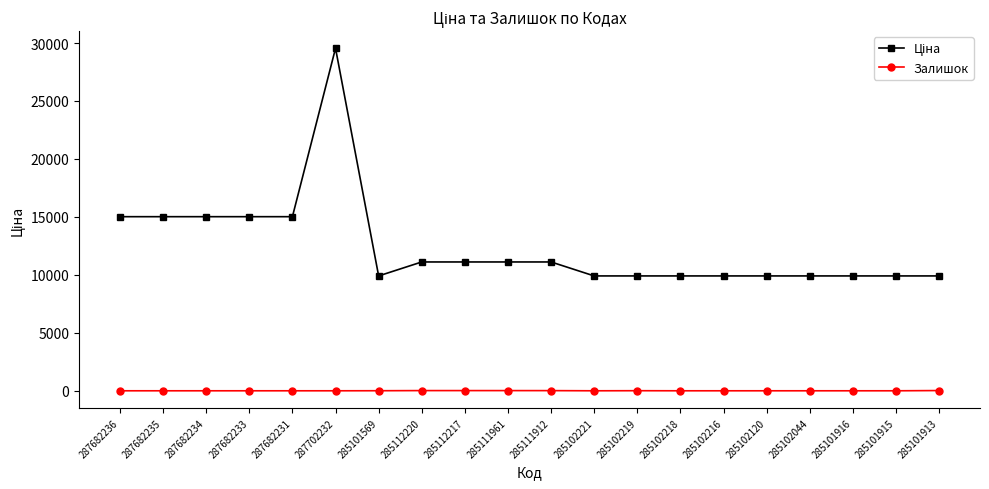

Which category has the highest value across all series?

287702232